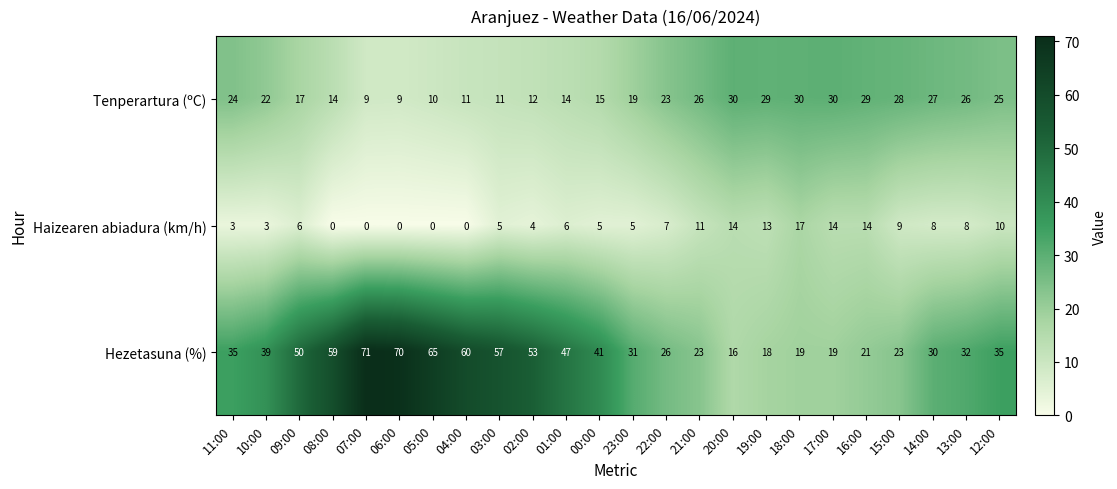

Read the Haizearen abiadura (km/h) value at 03:00, to the nearest 5.

5